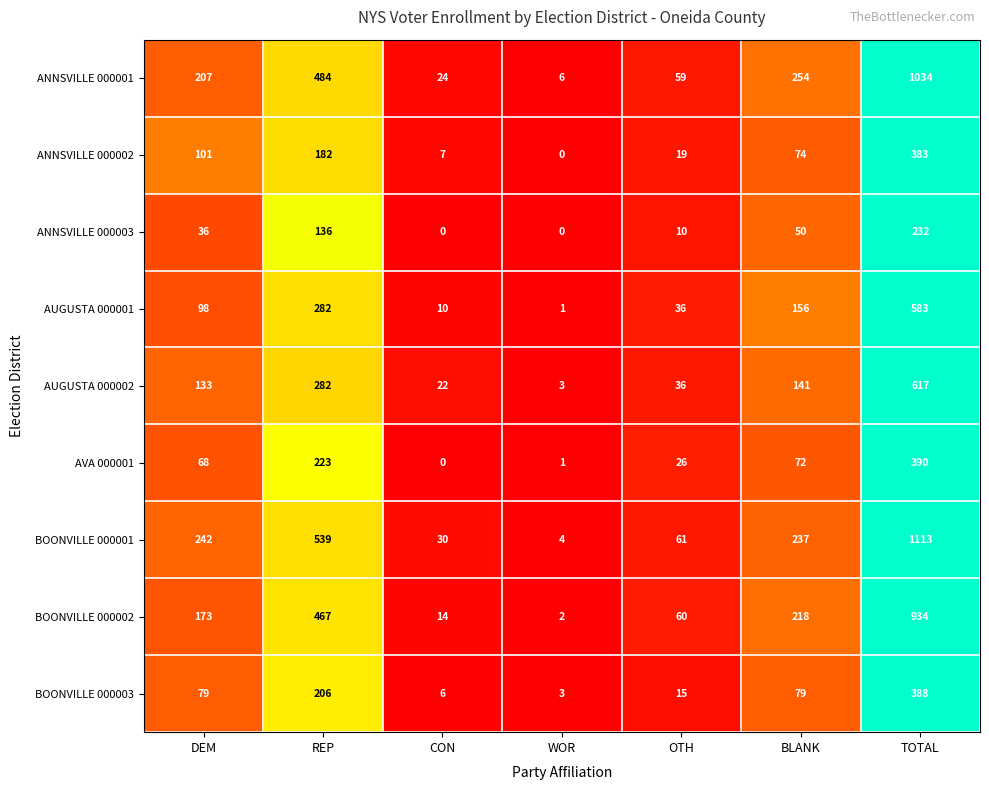

How many series are shown in this chart?

9